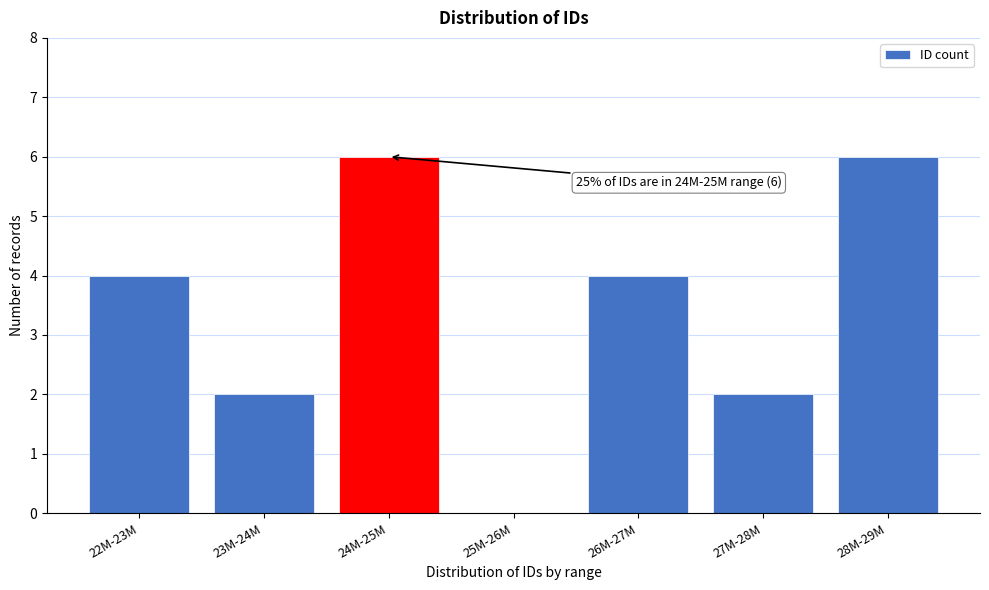

Reading left to right, extract all data points from this chart.

22M-23M=4	23M-24M=2	24M-25M=6	25M-26M=0	26M-27M=4	27M-28M=2	28M-29M=6